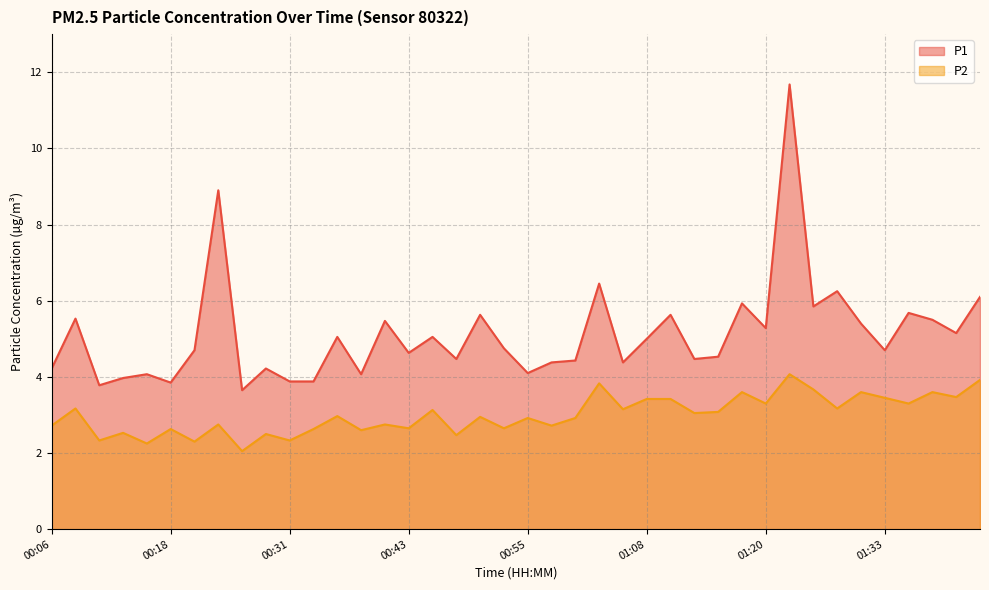

What is the value of the P2 point at the 39th from the left?

3.5